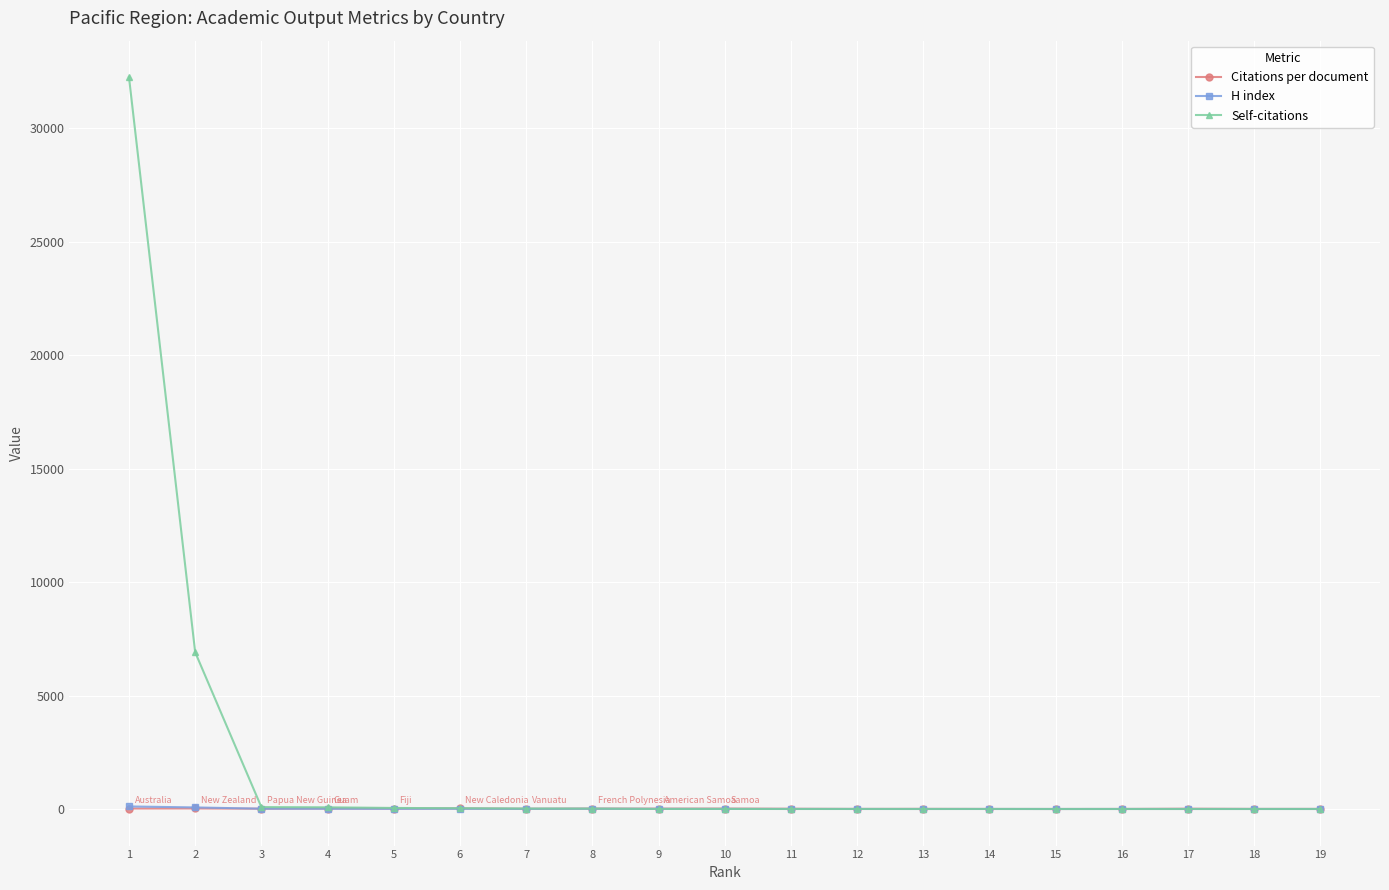

How many data points does each series have?

19